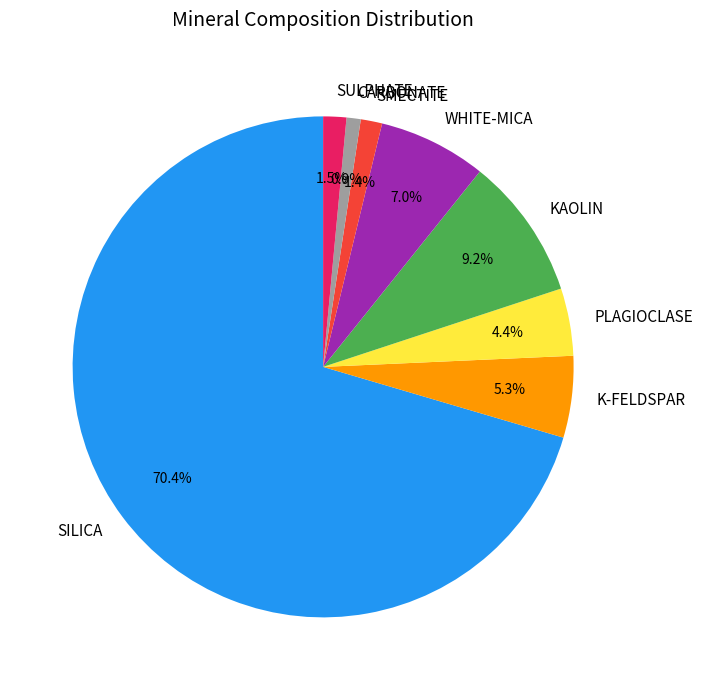

Does any single category account for the majority?

Yes